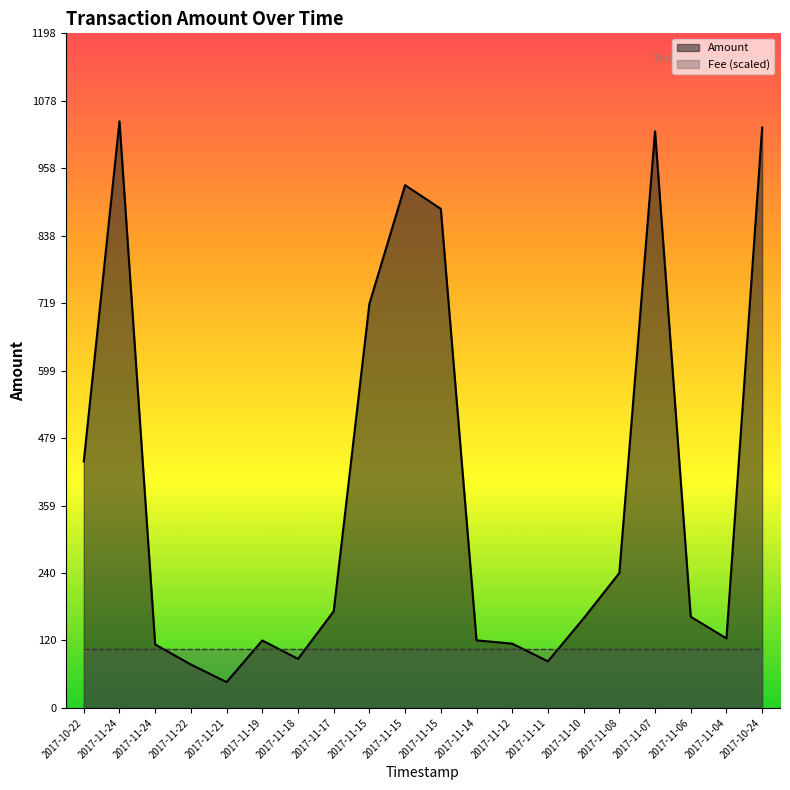

What are all the series names shown in the legend?

Amount, Fee (scaled)